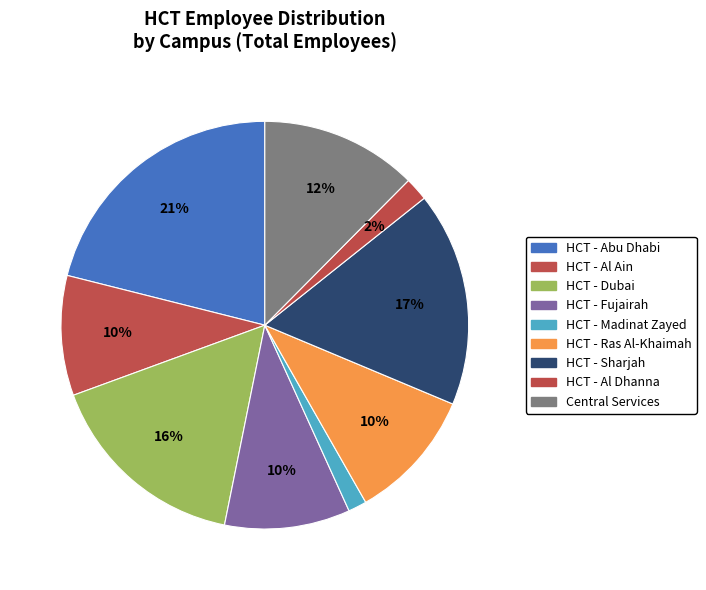

Which category has the biggest portion of the pie?

HCT - Abu Dhabi